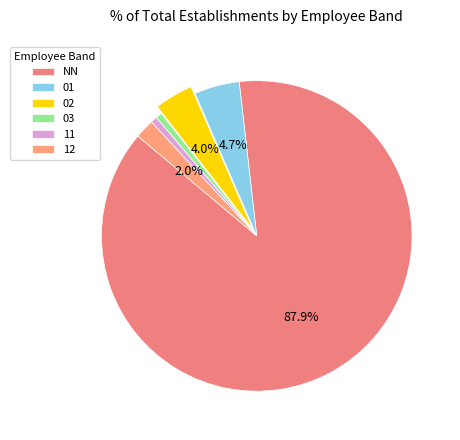

How many slices are in this pie chart?

6